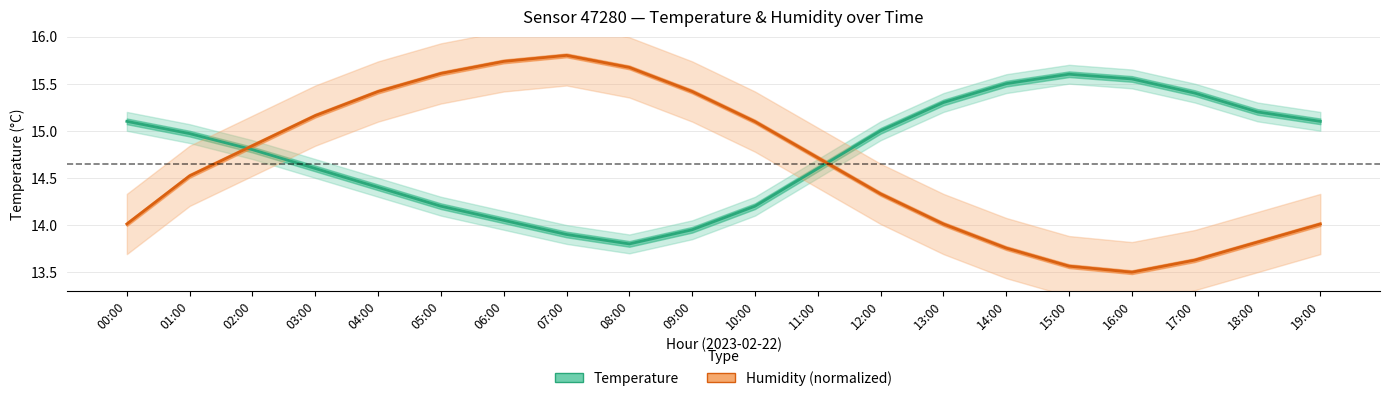

At which label is temperature closest to 14?

06:00